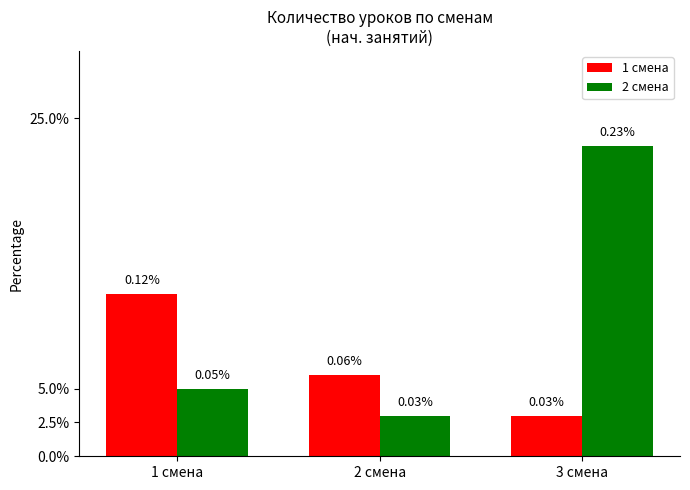

What is the value of the 1 смена bar at the 1st from the left?

0.1